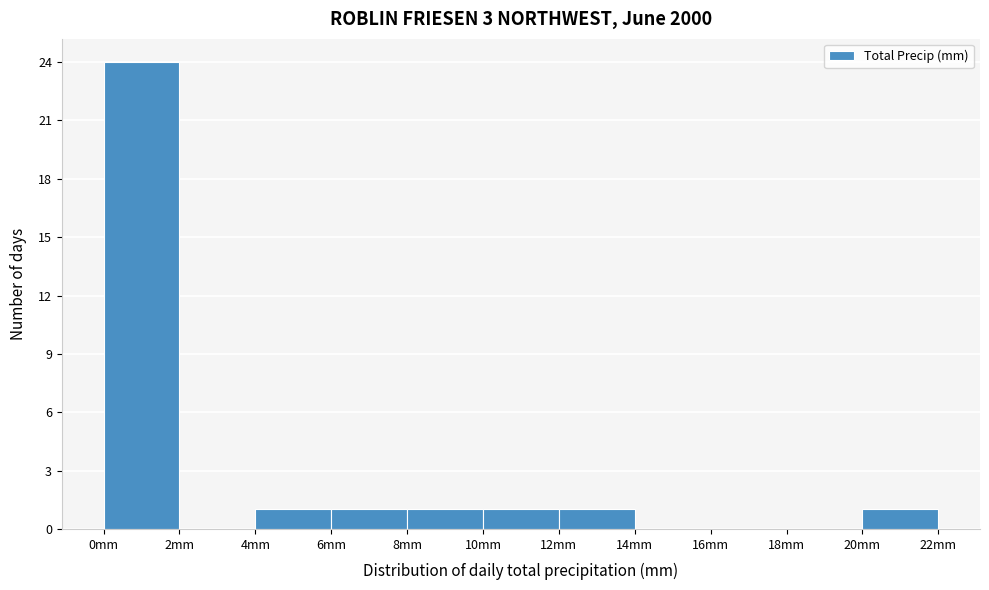

Reading left to right, transcribe this chart: for each bar, give the range it covers on the x-axis and its height. The values are not printed on the chart, so give them approximately, as read against the axis.

0 to 2: 24
2 to 4: 0
4 to 6: 1
6 to 8: 1
8 to 10: 1
10 to 12: 1
12 to 14: 1
14 to 16: 0
16 to 18: 0
18 to 20: 0
20 to 22: 1